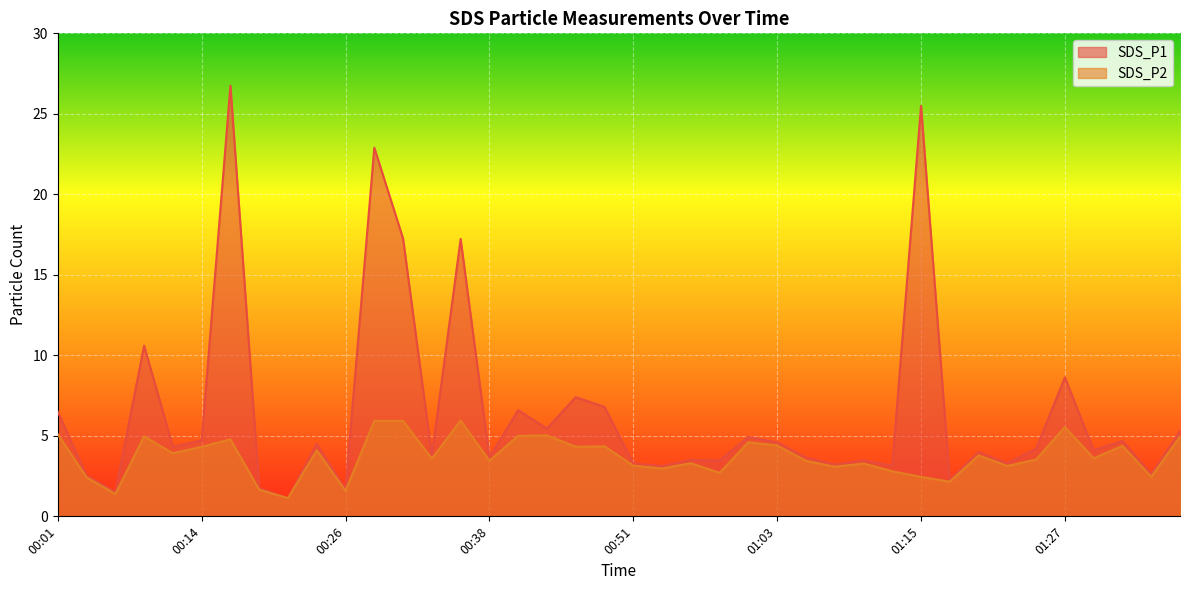

What are all the series names shown in the legend?

SDS_P1, SDS_P2